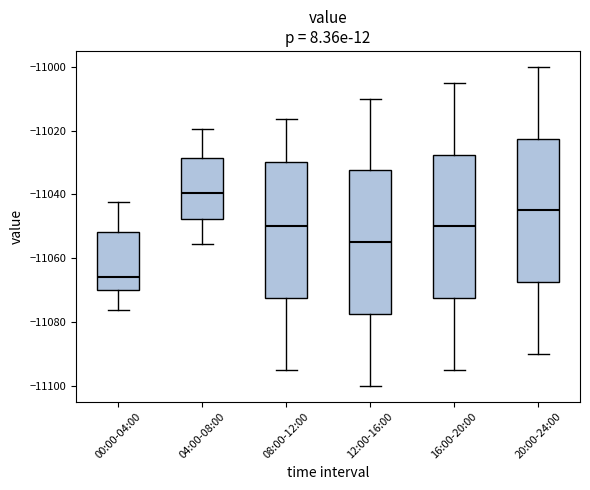

Where does the lower whisker of the box for 08:00-12:00 end on the y-axis? The values are not printed on the chart, so give them approximately, as read against the axis.

-11094